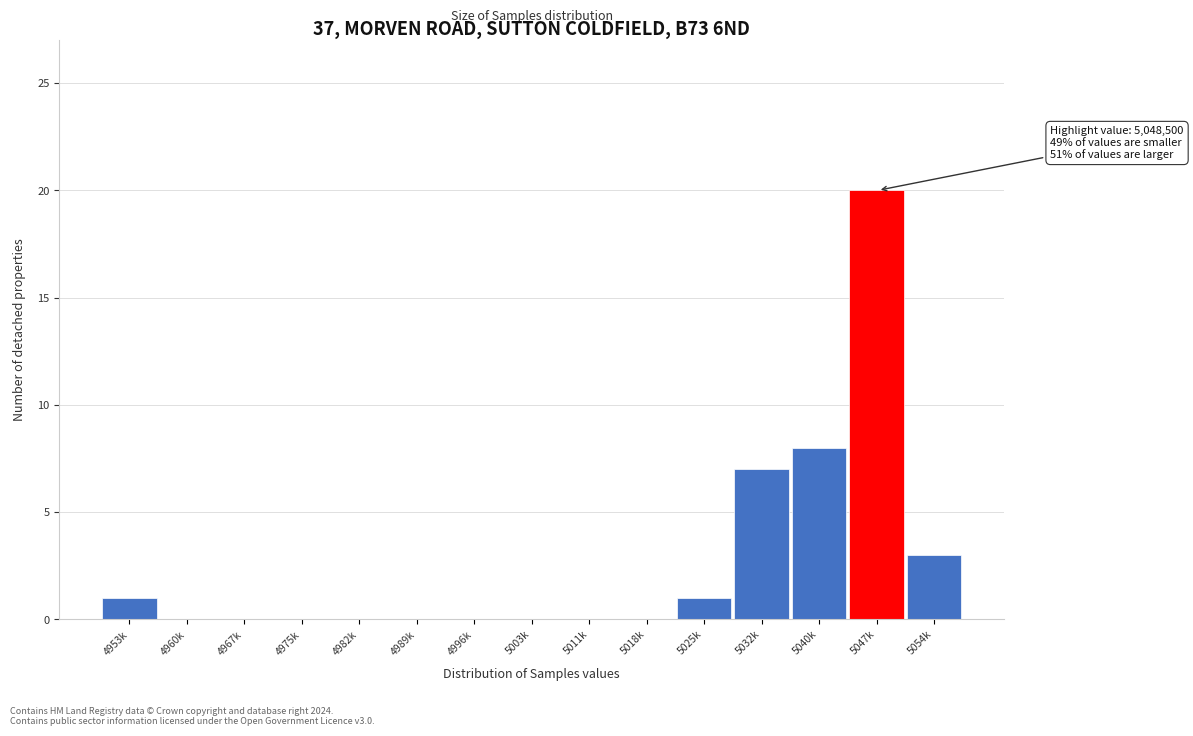

Reading left to right, extract all data points from this chart.

4953k=1	4960k=0	4967k=0	4975k=0	4982k=0	4989k=0	4996k=0	5003k=0	5011k=0	5018k=0	5025k=1	5032k=7	5040k=8	5047k=20	5054k=3